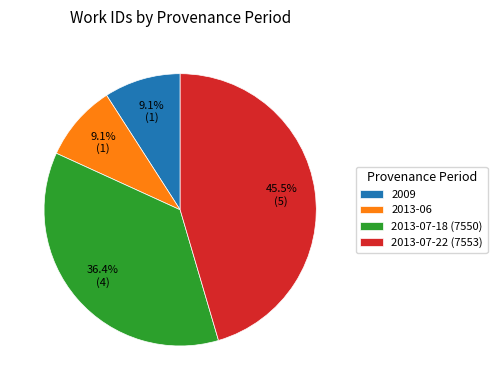

True or false: 2013-07-22 (7553) accounts for 33% of the total.

False